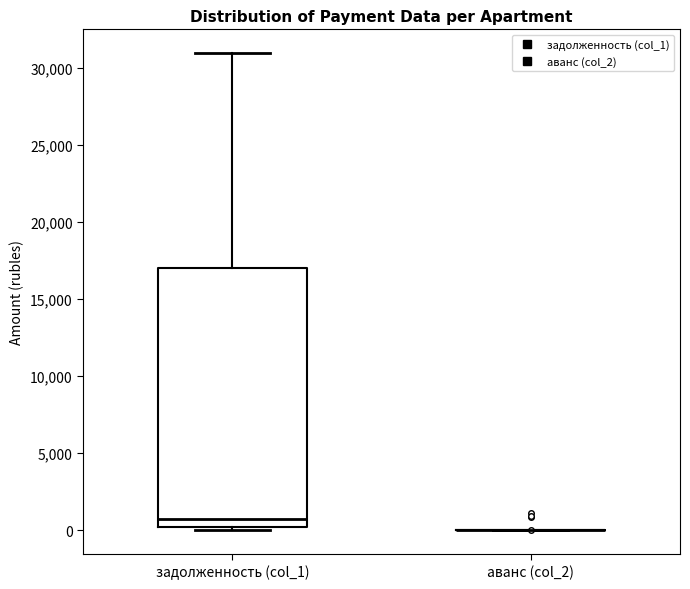

Where does the upper whisker of the box for задолженность (col_1) end on the y-axis? The values are not printed on the chart, so give them approximately, as read against the axis.

31000